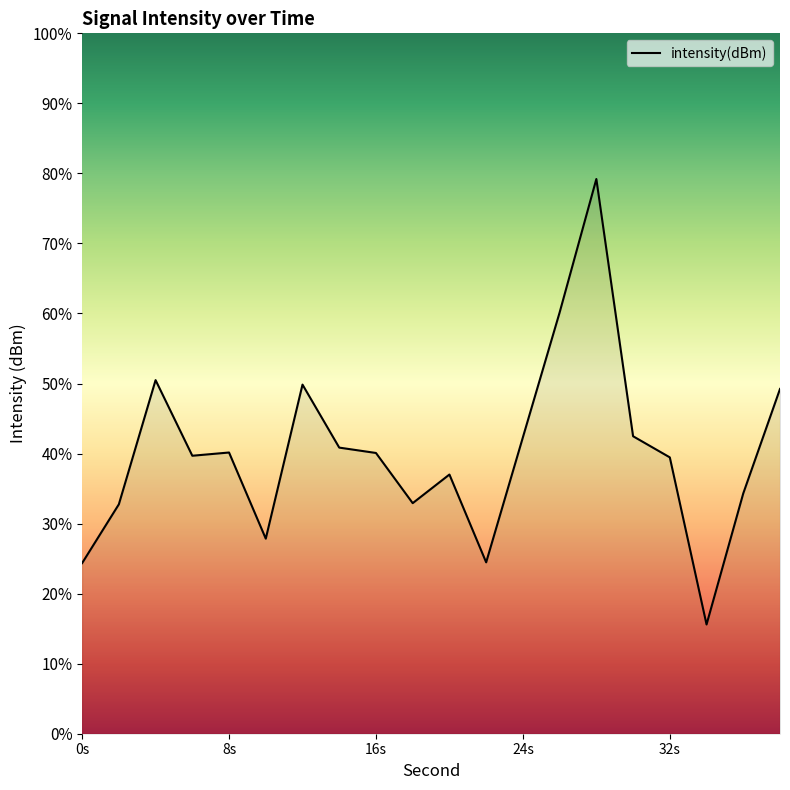

What is the smallest value displayed?

15.6